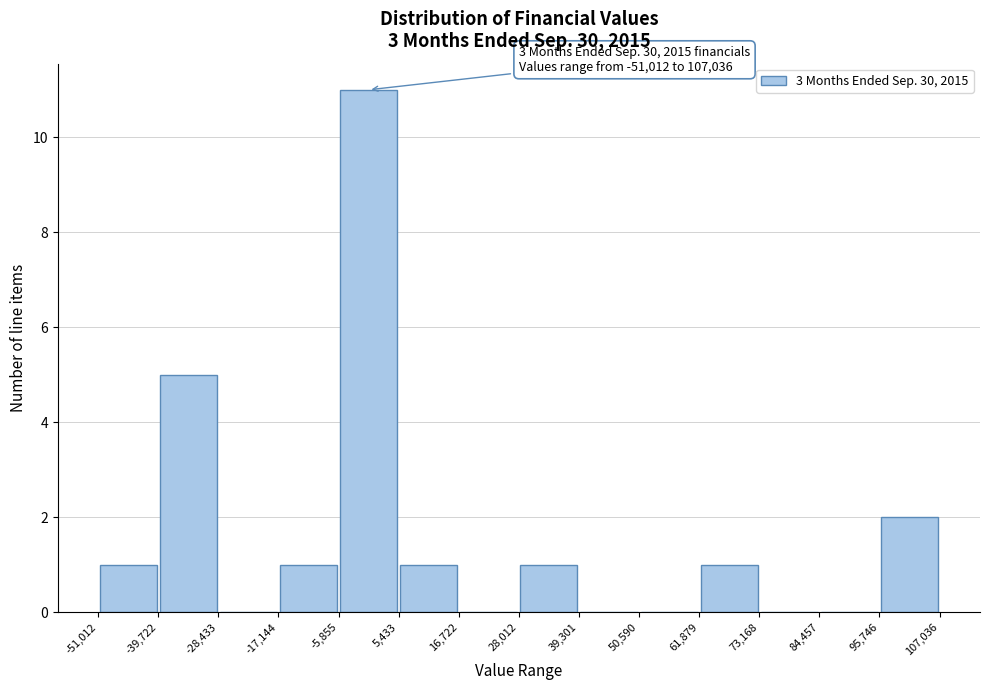

Over which range of the x-axis is the bar tallest?

-5,855 to 5,433